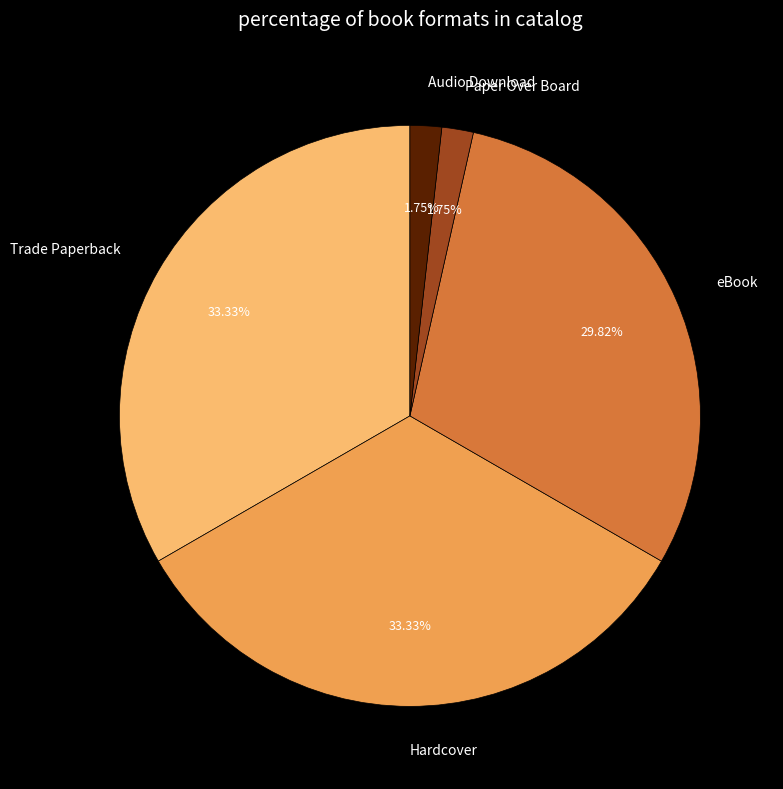

Between Audio Download and eBook, which is larger?

eBook